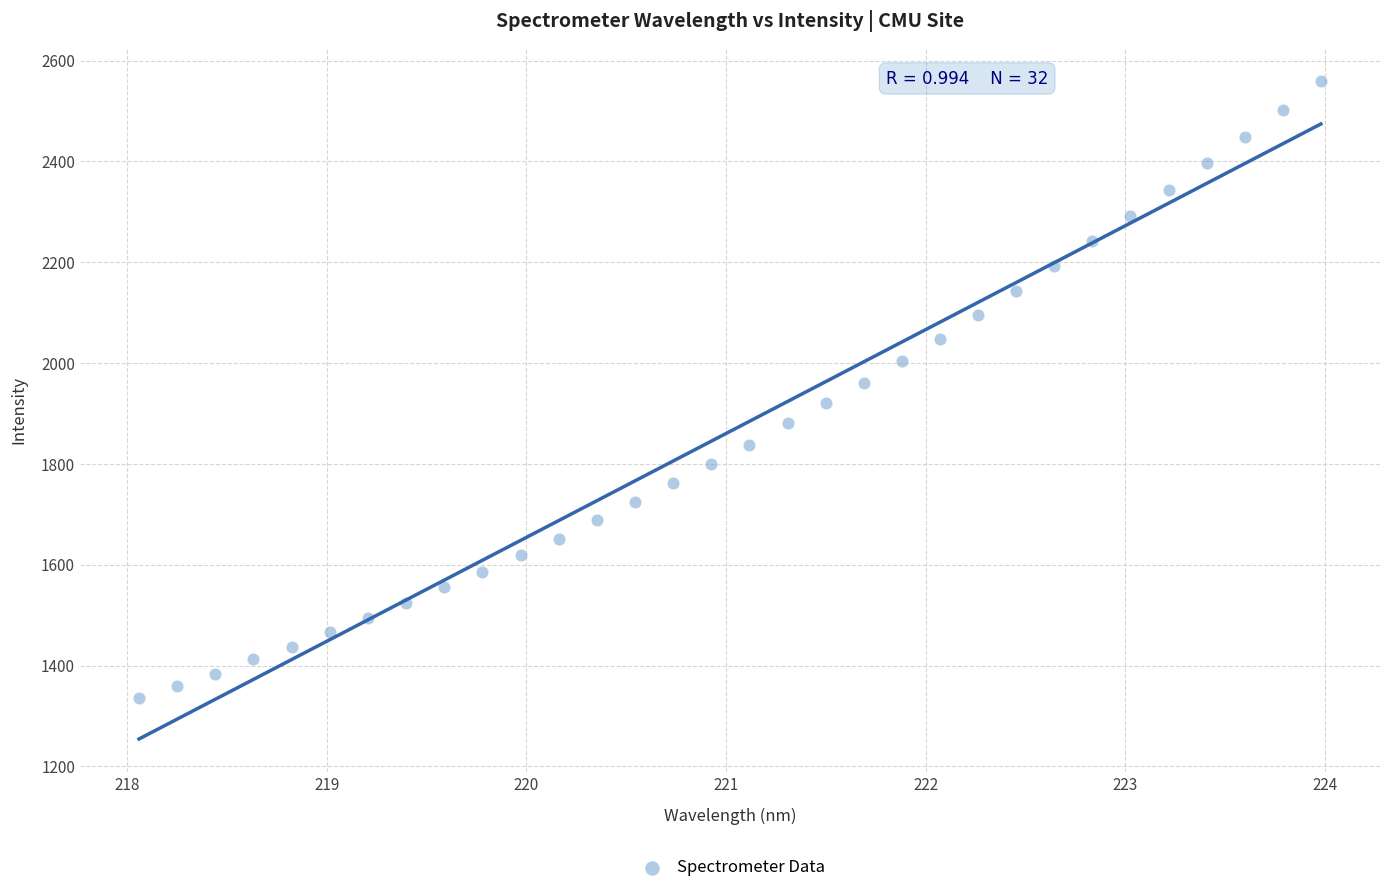

What is the range of X values (max minus min)?

5.9